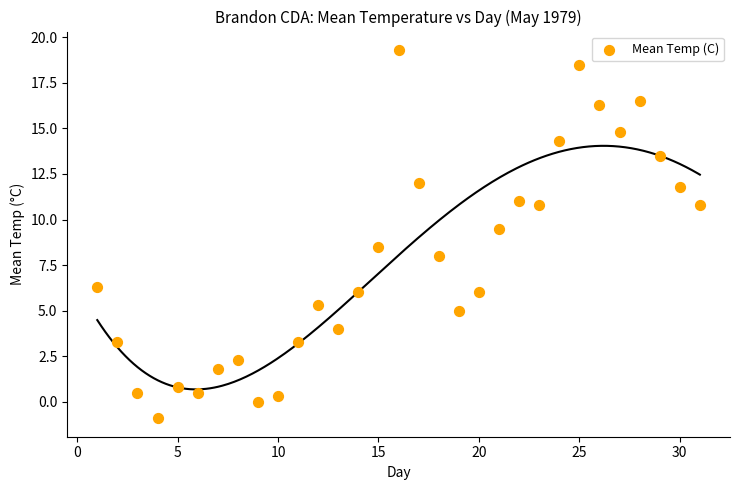

What is the range of X values (max minus min)?

30.0